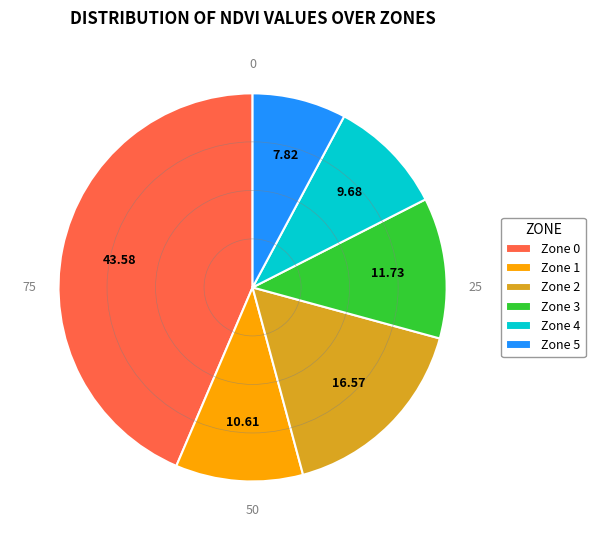

Which slice is the smallest?

Zone 5